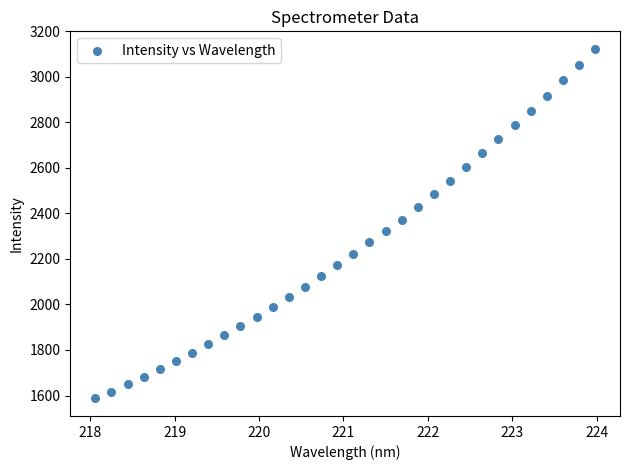

What is the range of X values (max minus min)?

5.9